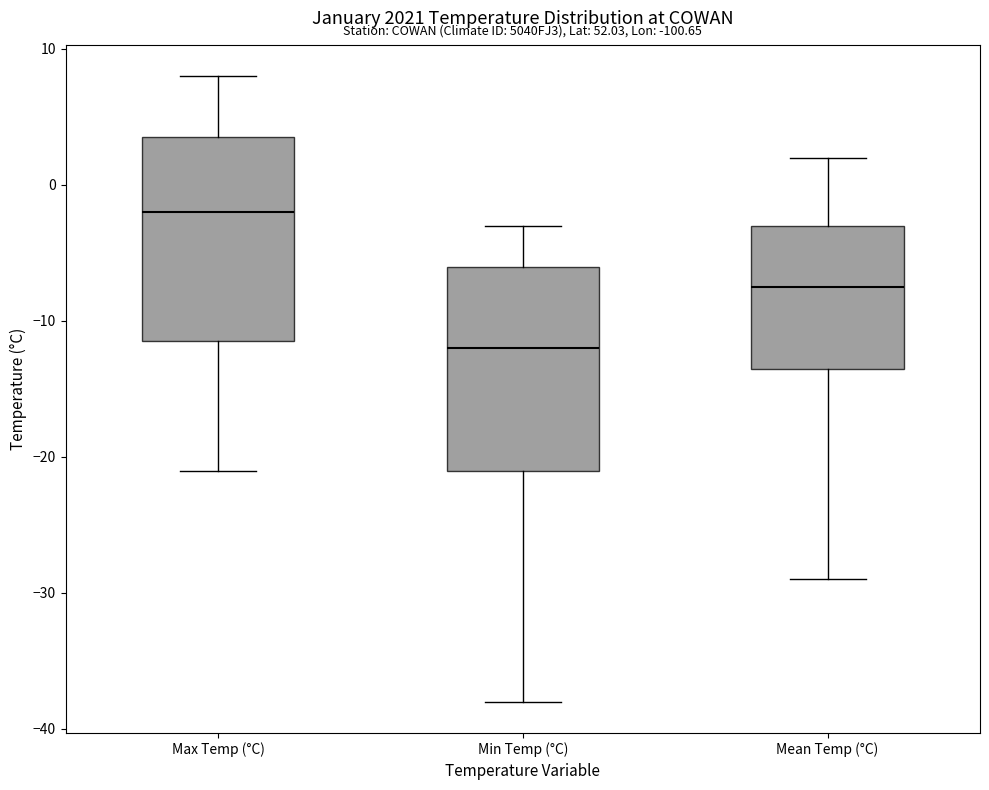

Which box's median line is the lowest?

Min Temp (°C)